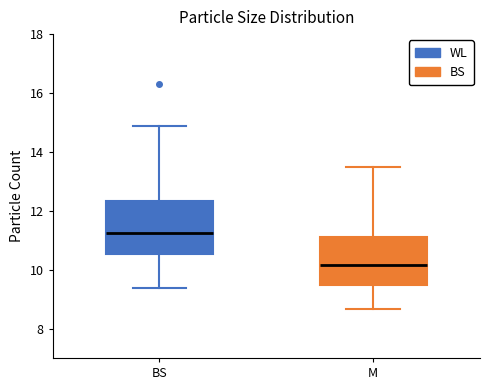

Where does the lower whisker of the box for M end on the y-axis? The values are not printed on the chart, so give them approximately, as read against the axis.

8.6